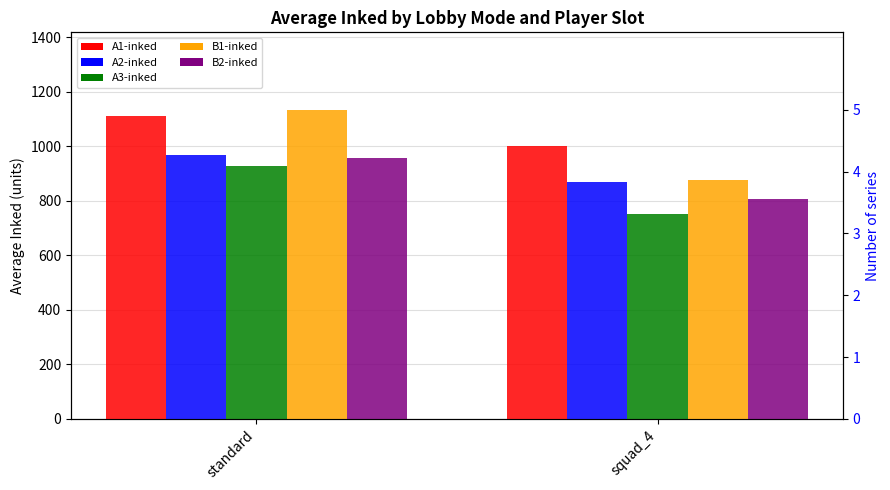

What is the smallest value displayed?

752.9